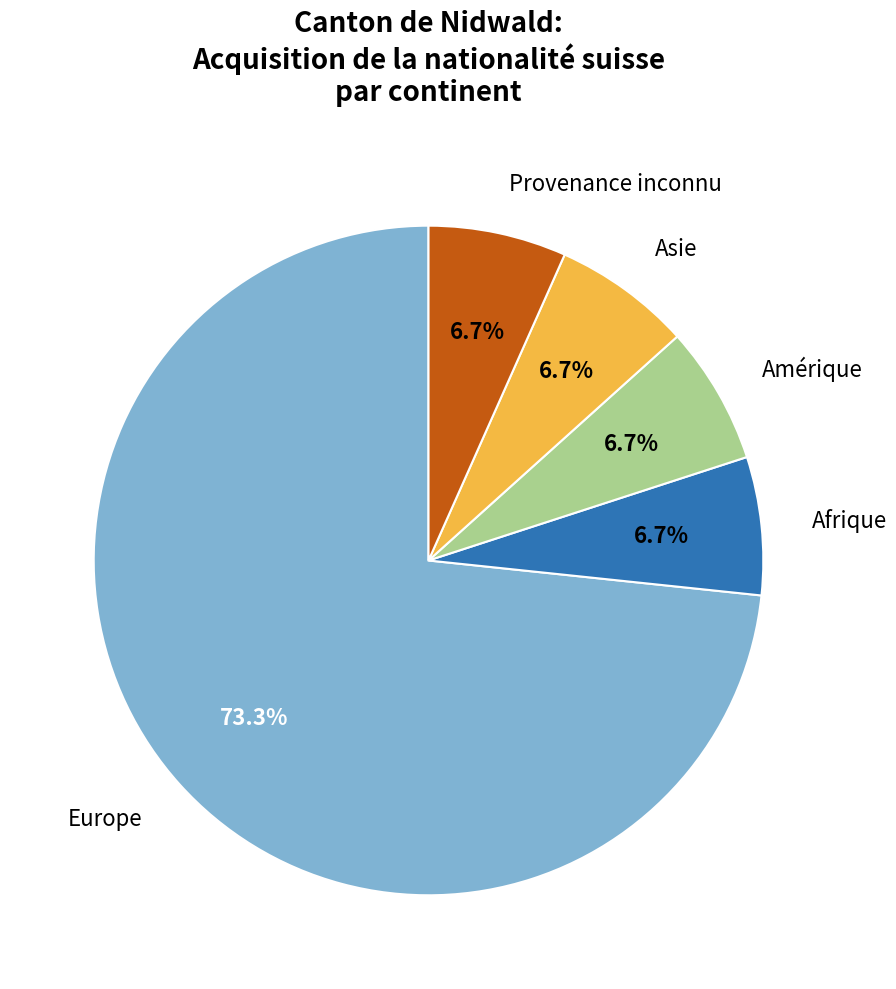

Is there any slice that represents more than half of the pie?

Yes